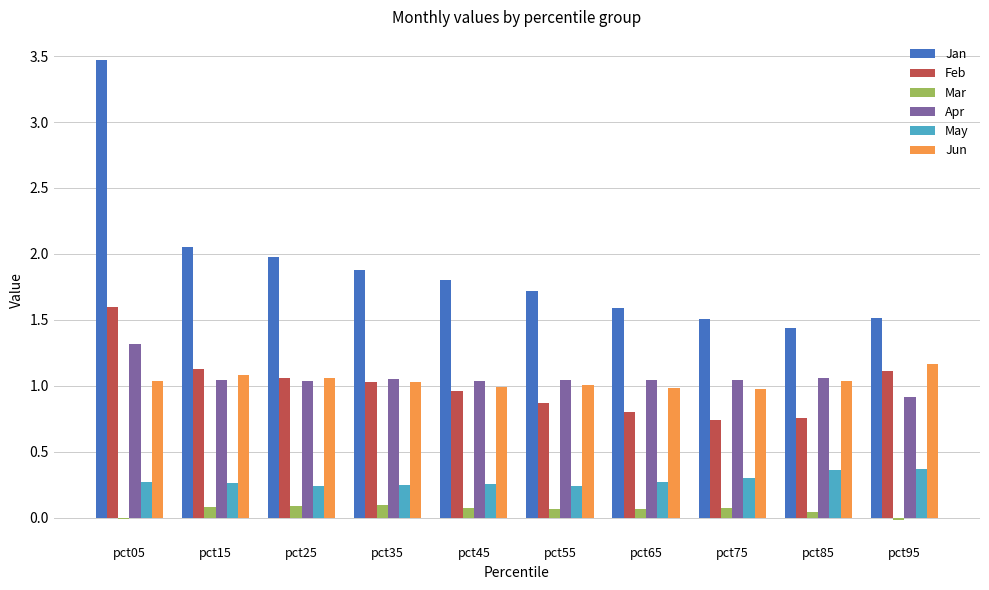

Read the Jan value at pct35.

1.9